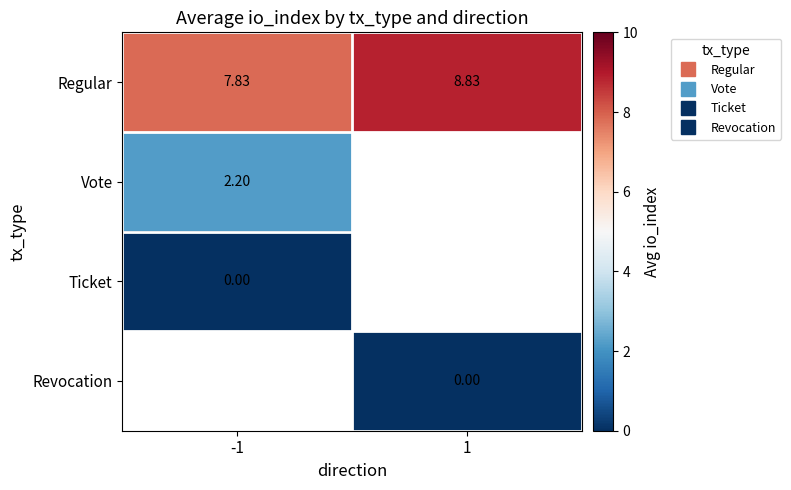

What is the lowest value of the Vote series?

2.2